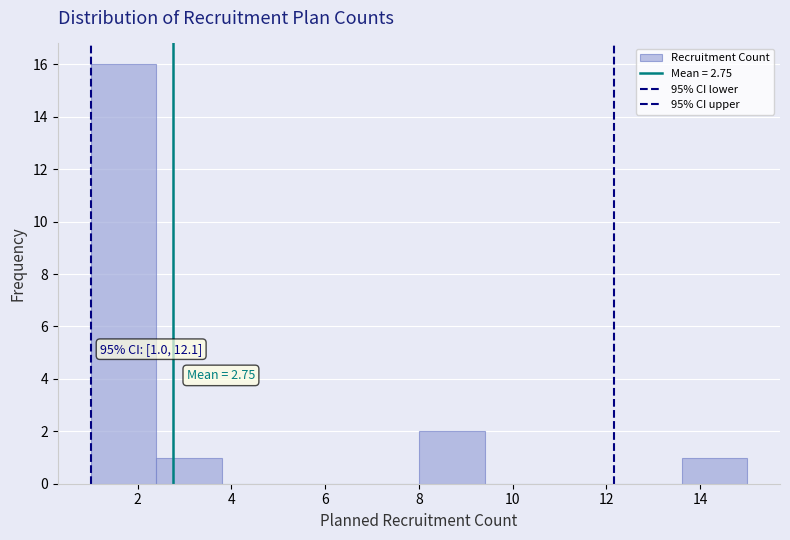

Which range on the x-axis has the tallest bar?

1.0 to 2.4